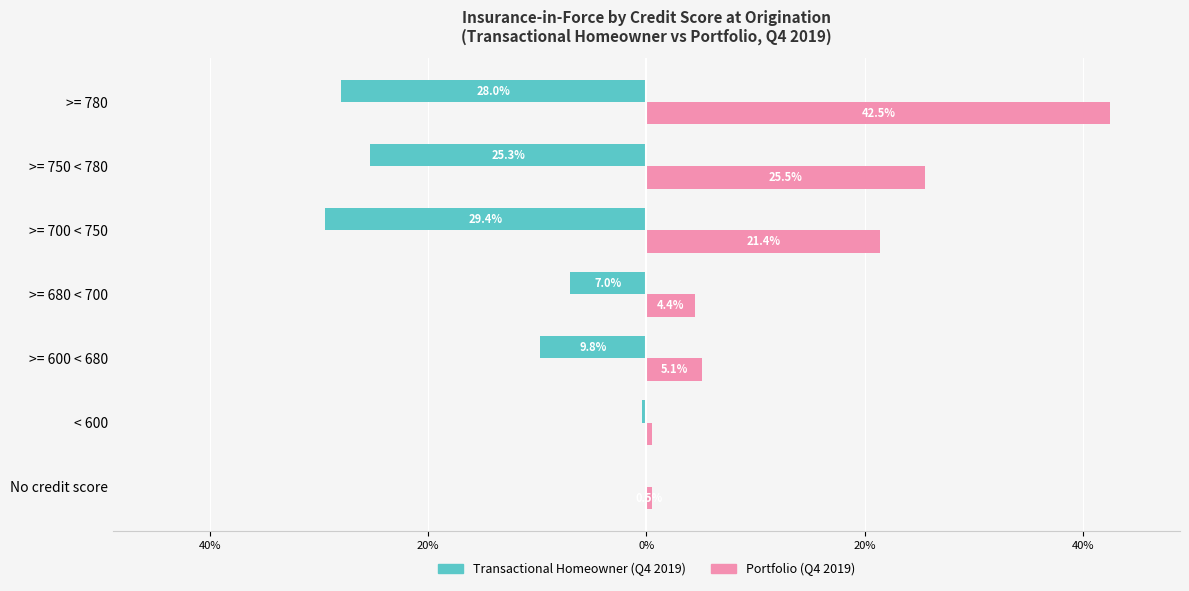

What are all the series names shown in the legend?

Transactional Homeowner (Q4 2019), Portfolio (Q4 2019)